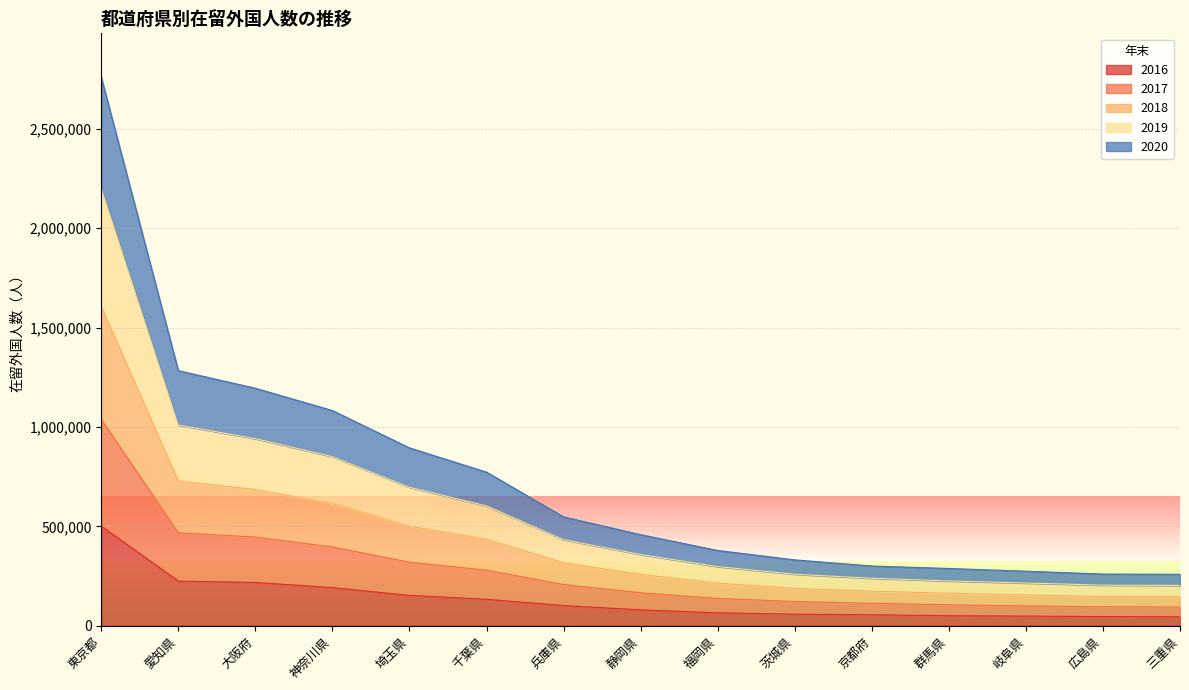

At which category is the sum across all series the highest?

東京都